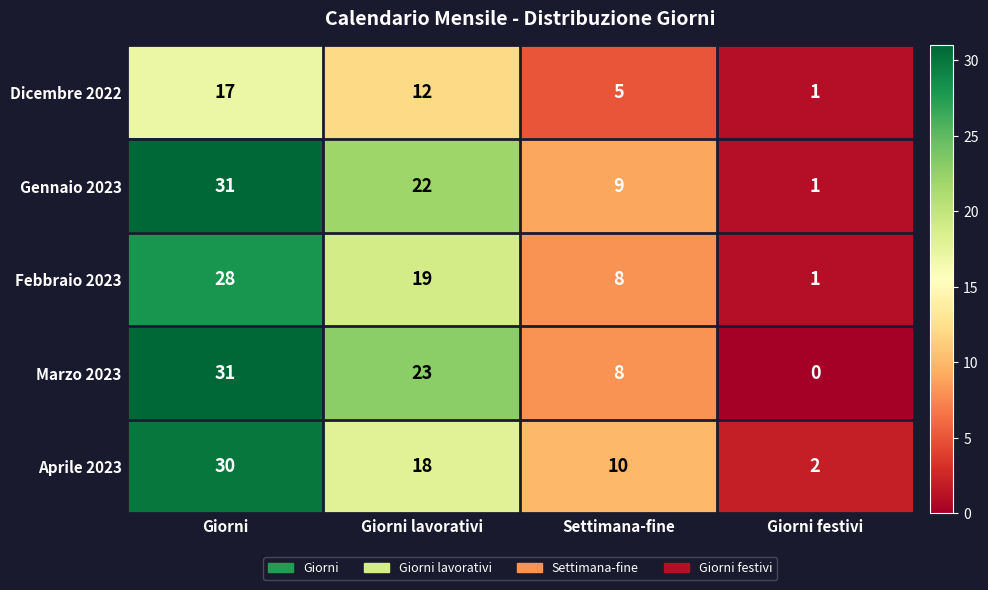

How many distinct data groups are displayed?

5